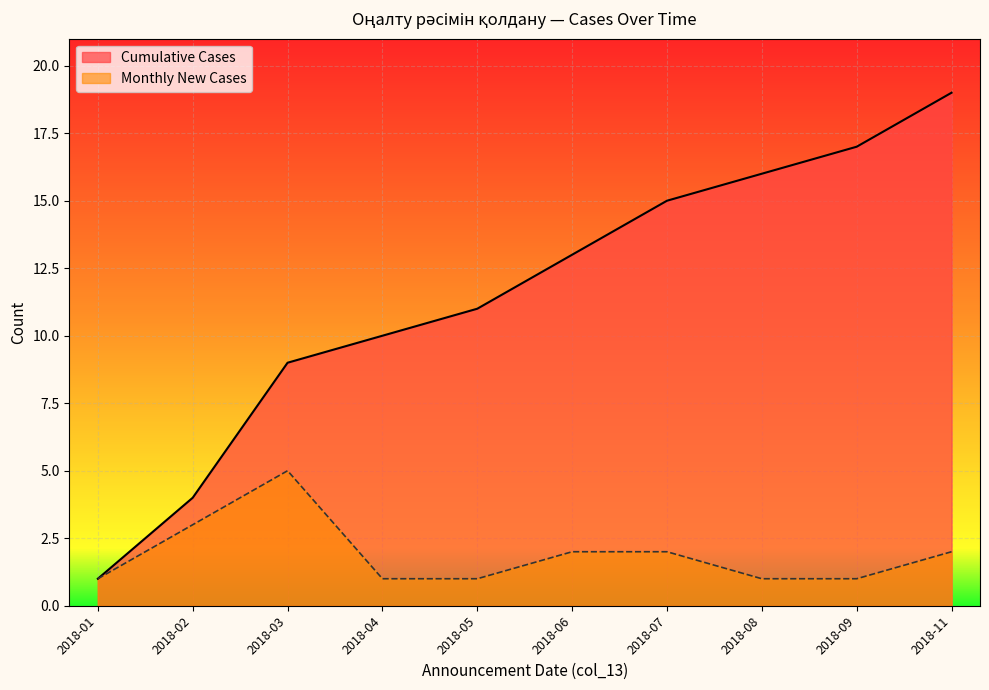

Which series has the widest spread of values?

Cumulative Cases